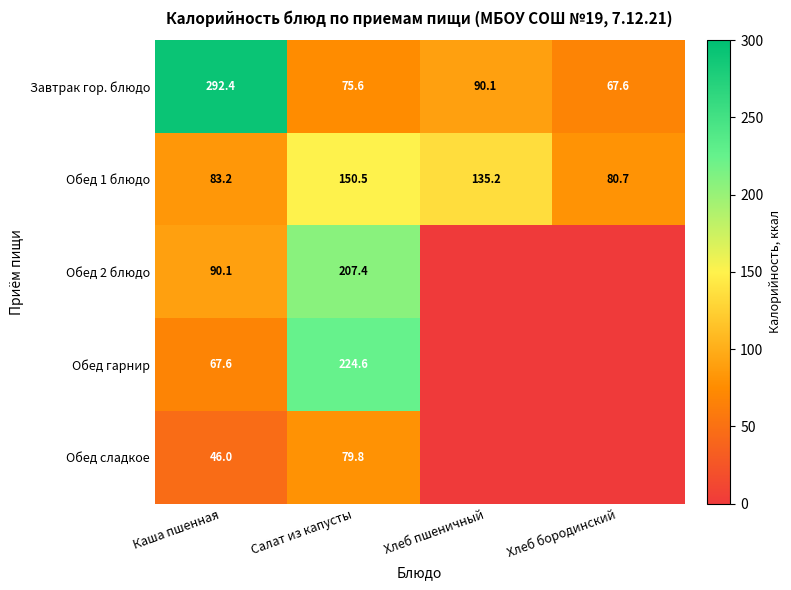

Is the value of Обед гарнир at Каша пшенная greater than the value of Обед 1 блюдо at Хлеб пшеничный?

No